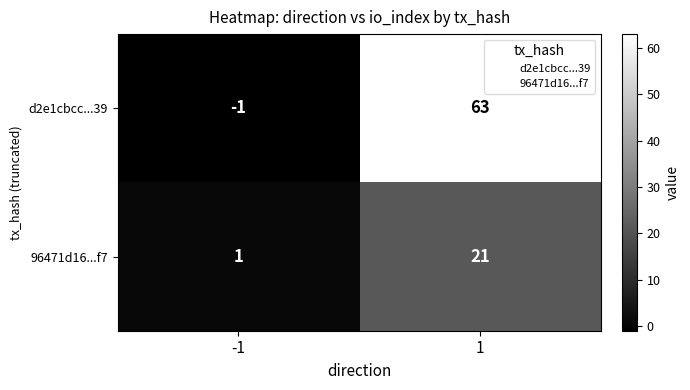

At -1, list the series in order from smallest to largest.

d2e1cbcc...39, 96471d16...f7